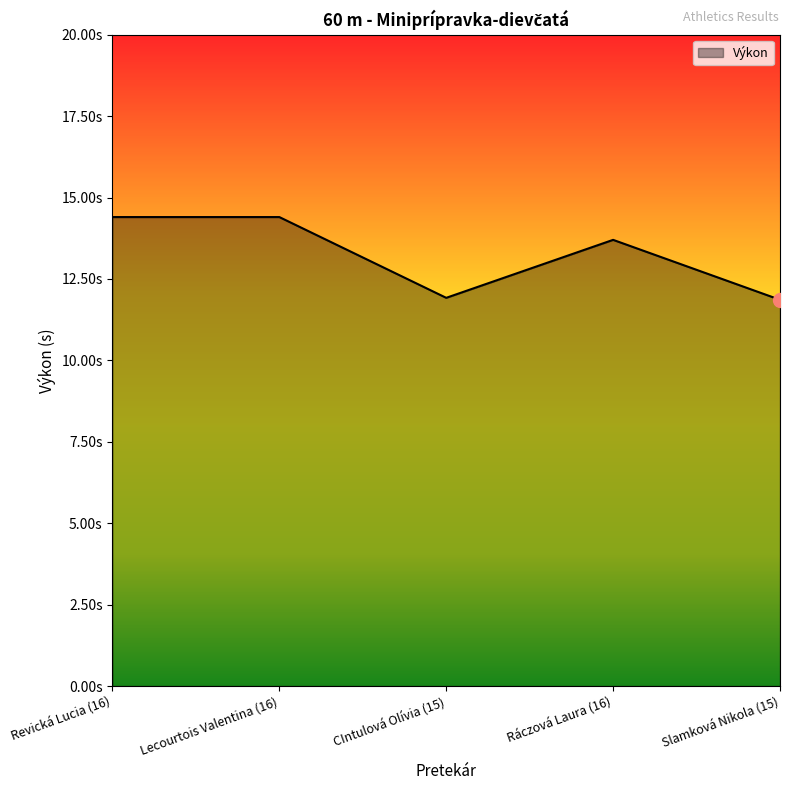

What is the ratio of the value at Revická Lucia (16) to the value at Lecourtois Valentina (16)?

1.0